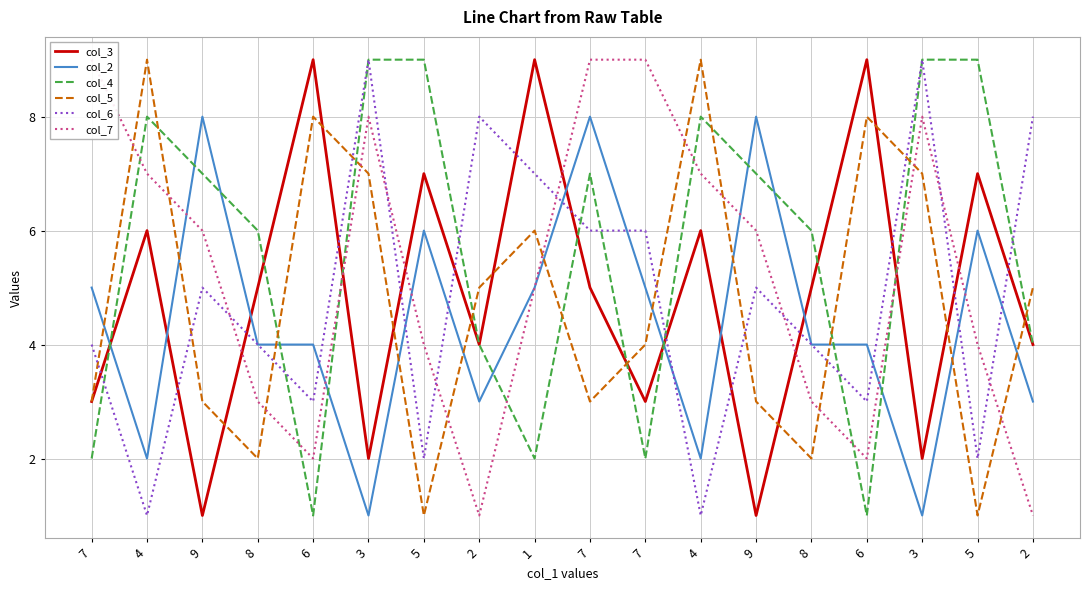

Count the number of data series in this chart.

6